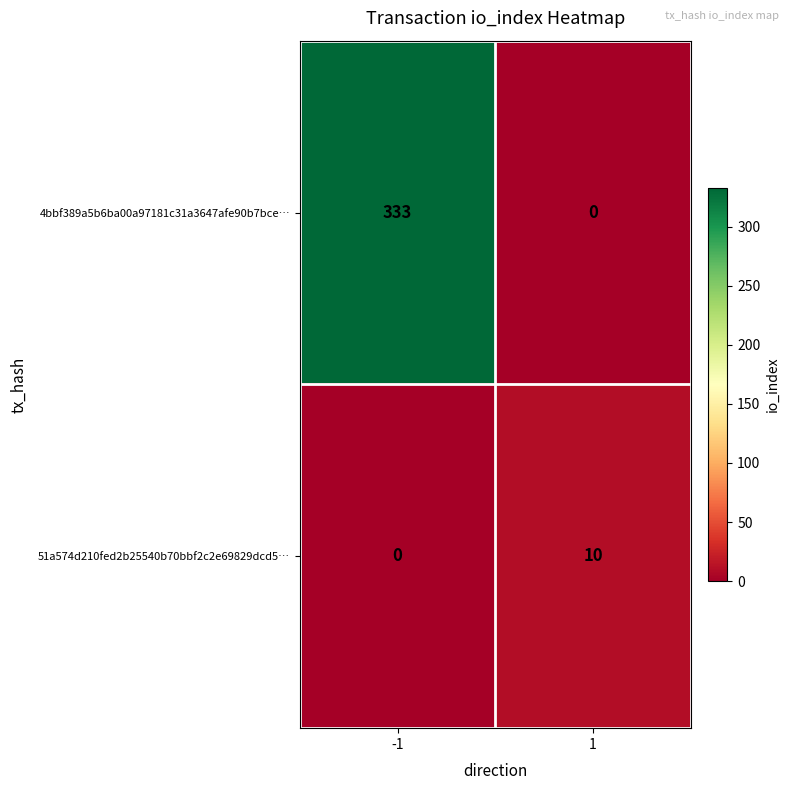

Between -1 and 1, which series saw the biggest shift?

4bbf389a5b6ba00a97181c31a3647afe90b7bce…